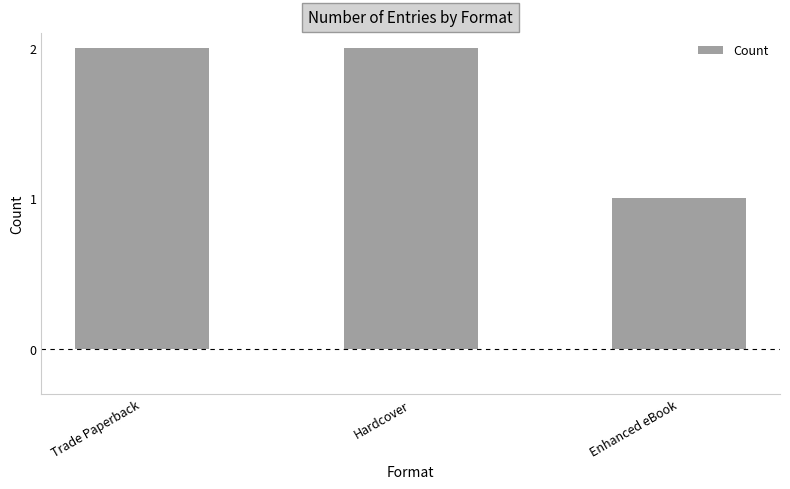

What is the change in value from Hardcover to Enhanced eBook?

-1